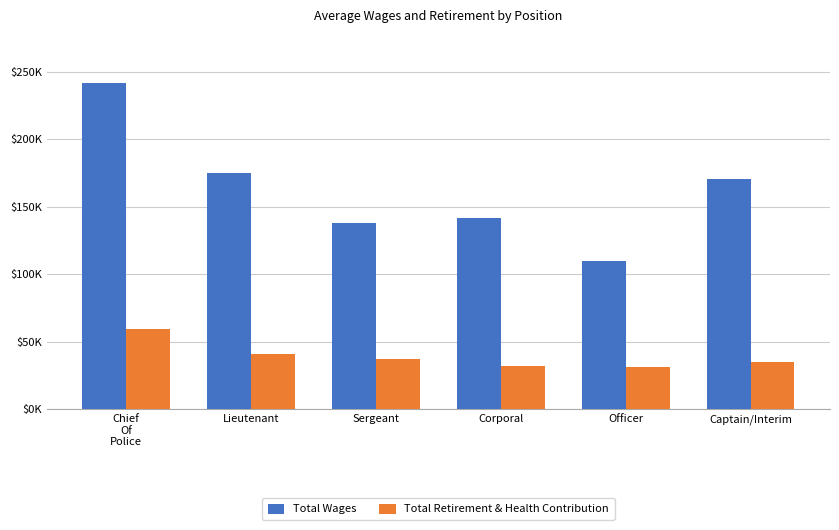

Is it true that Total Retirement & Health Contribution equals 50967.4 at Officer?

False